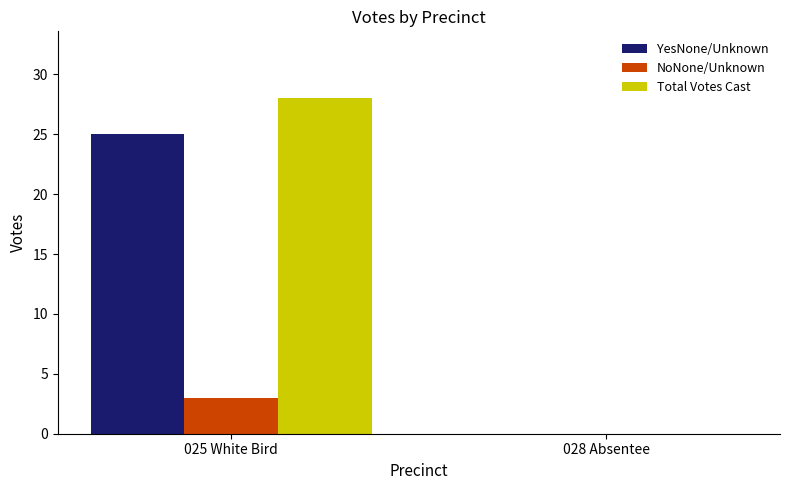

The Total Votes Cast series shows 28 at 025 White Bird. True or false?

True